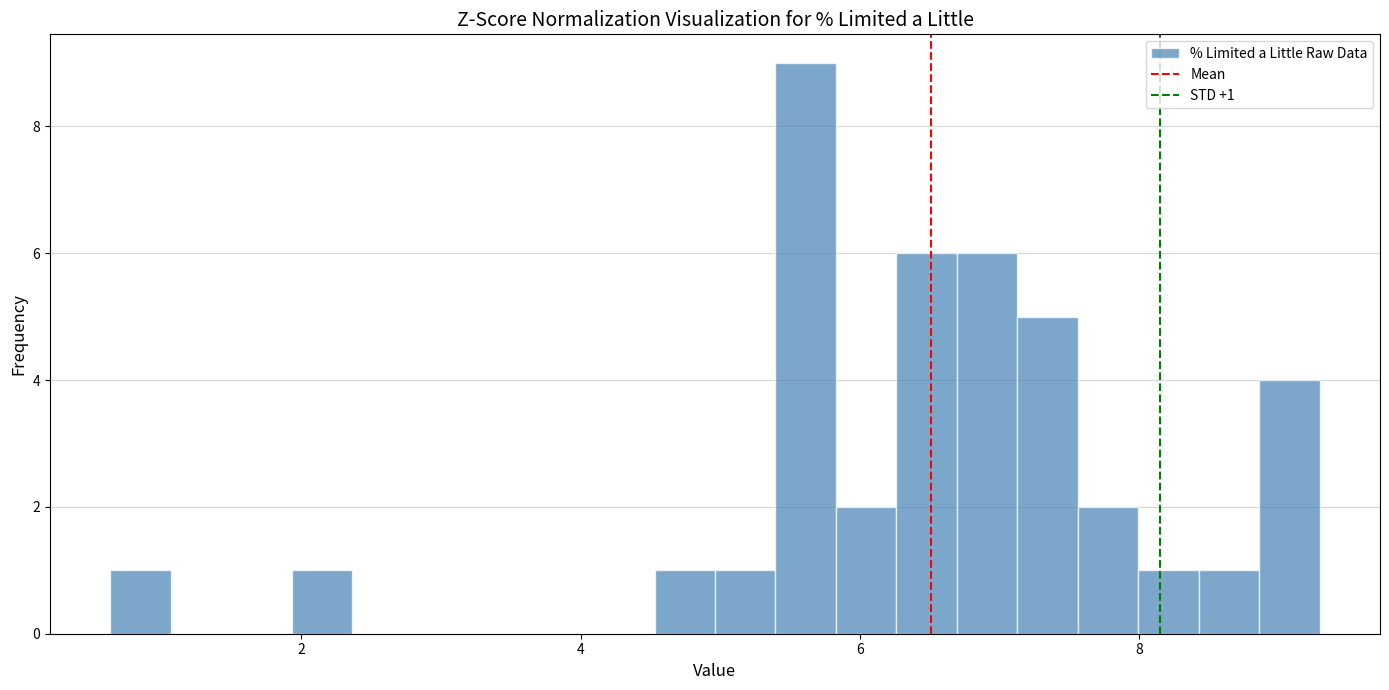

Around what value on the x-axis is the tallest bar? Give the approximate position of its centre, as read against the axis.

5.6